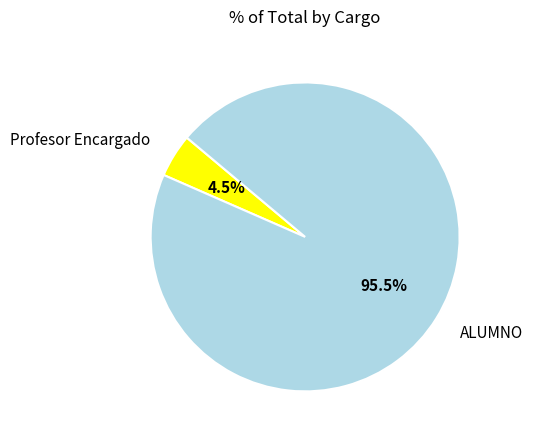

Which category has the biggest portion of the pie?

ALUMNO